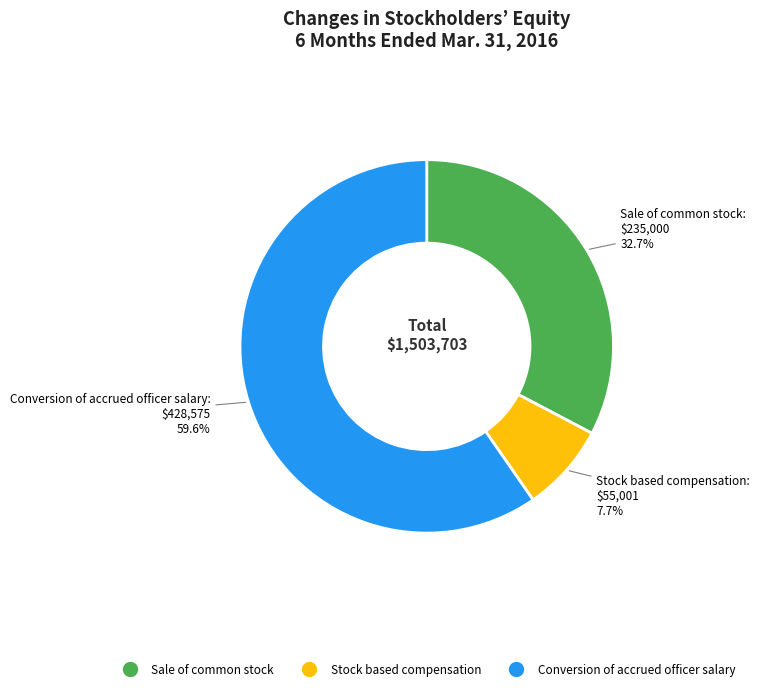

What is the ratio of the value at Conversion of accrued officer salary to the value at Sale of common stock?

1.8